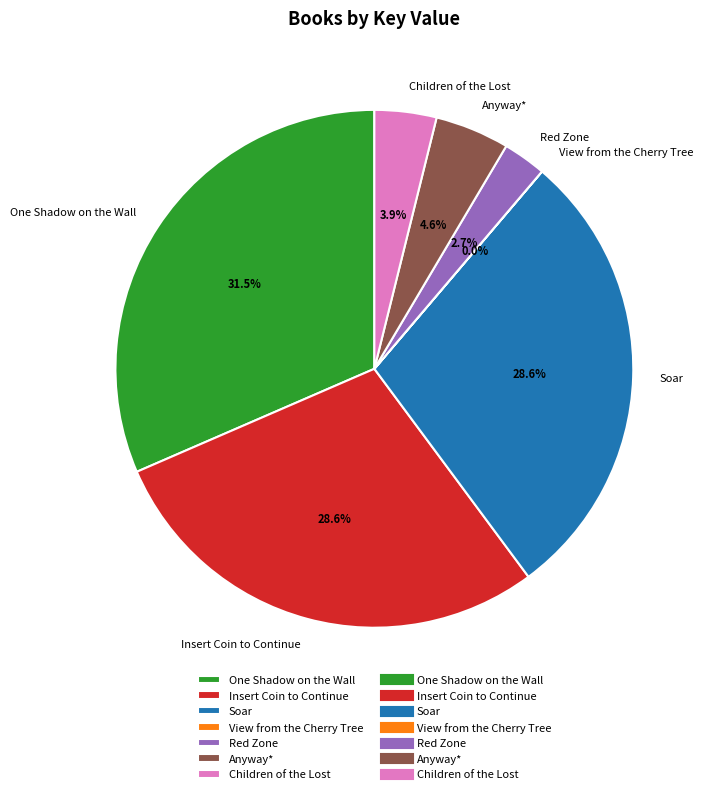

What is the largest slice in the pie chart?

One Shadow on the Wall